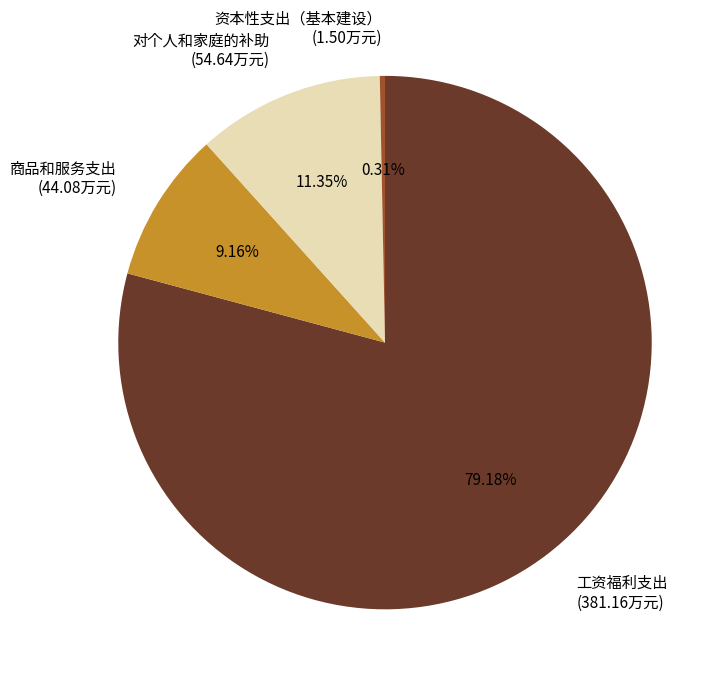

Rank the categories by value from highest to lowest.

工资福利支出, 对个人和家庭的补助, 商品和服务支出, 资本性支出（基本建设）